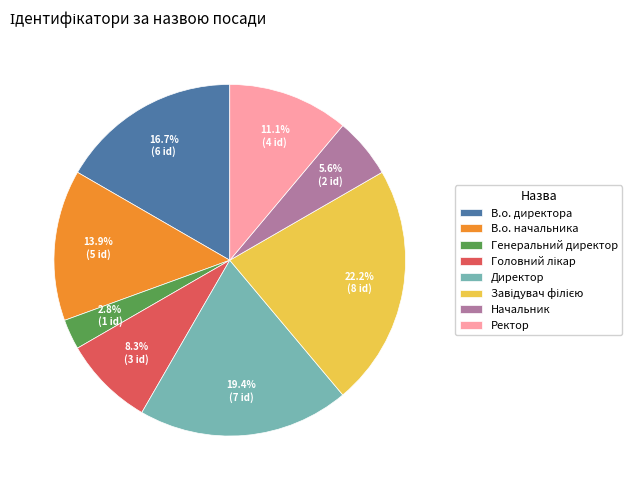

What is the smallest slice in the pie chart?

Генеральний директор